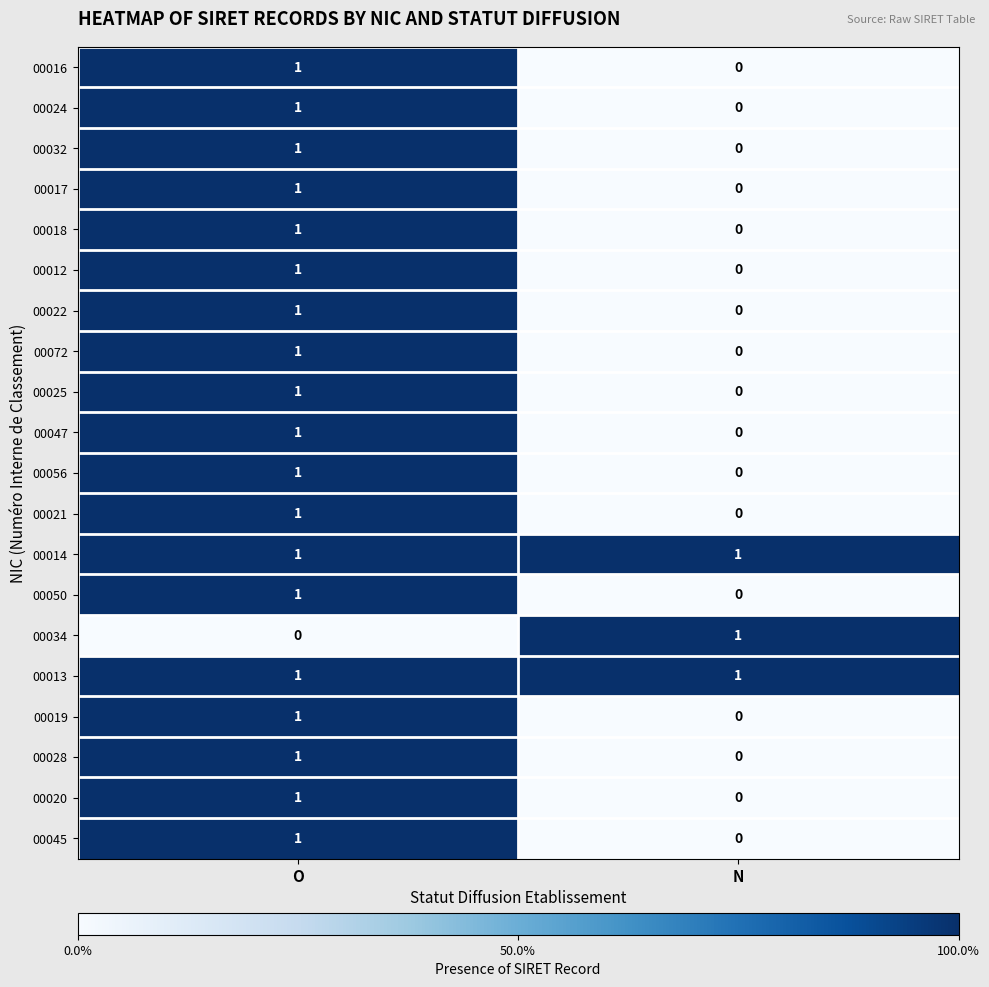

What is the total value across all series at O?

19